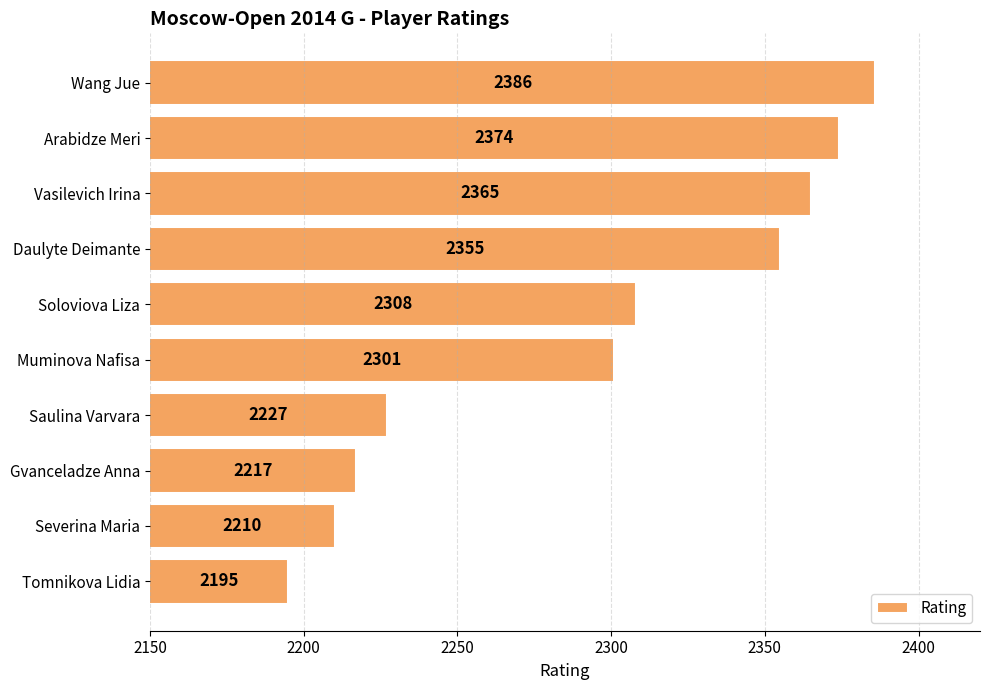

What is the sum of all values?

22938